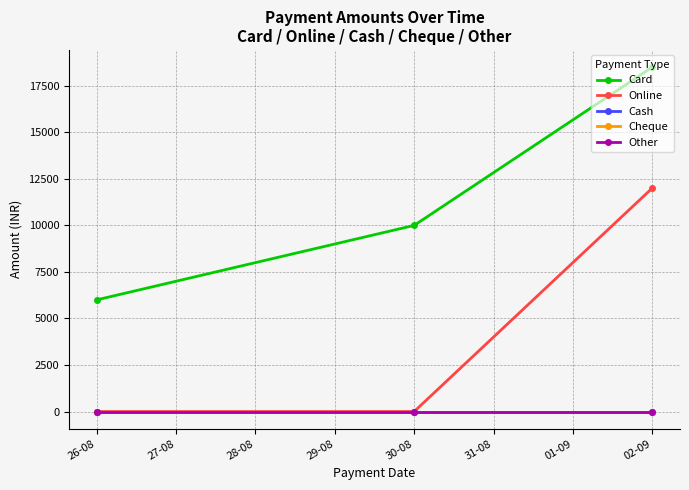

Which series has the largest total across all categories?

Card